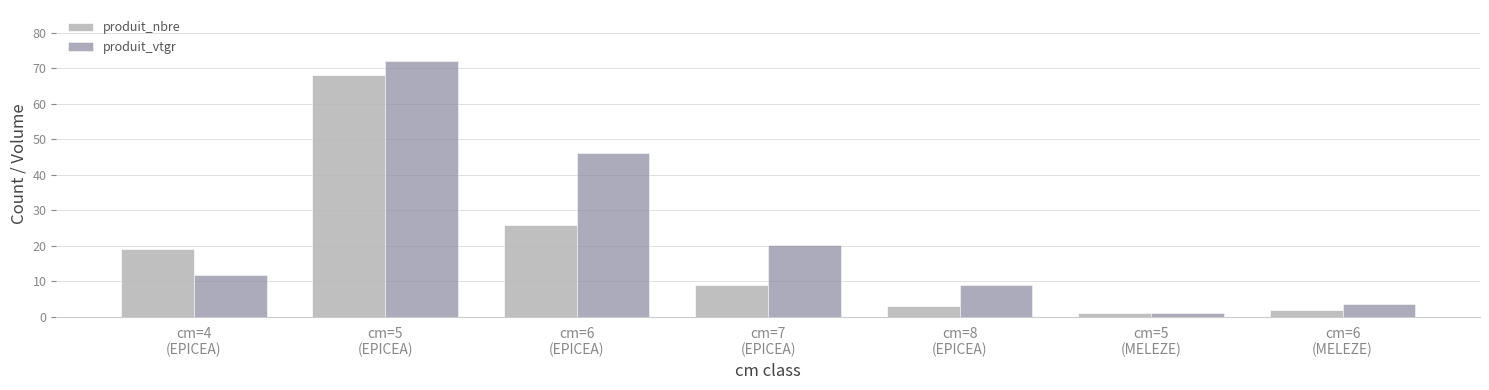

What value does the produit_nbre series have at cm=5
(EPICEA)?

68.0